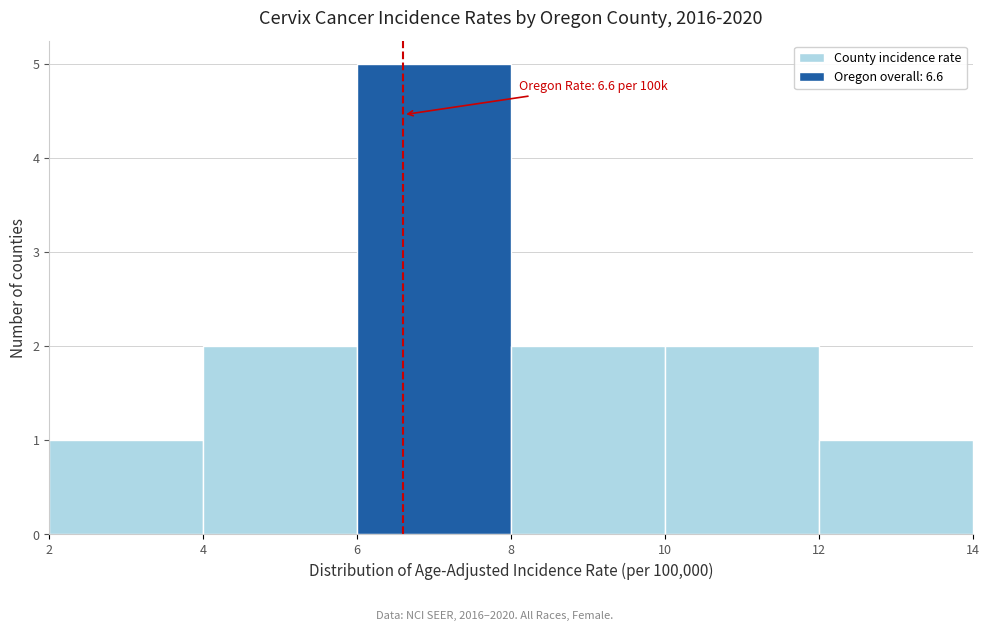

Which range on the x-axis has the tallest bar?

6 to 8